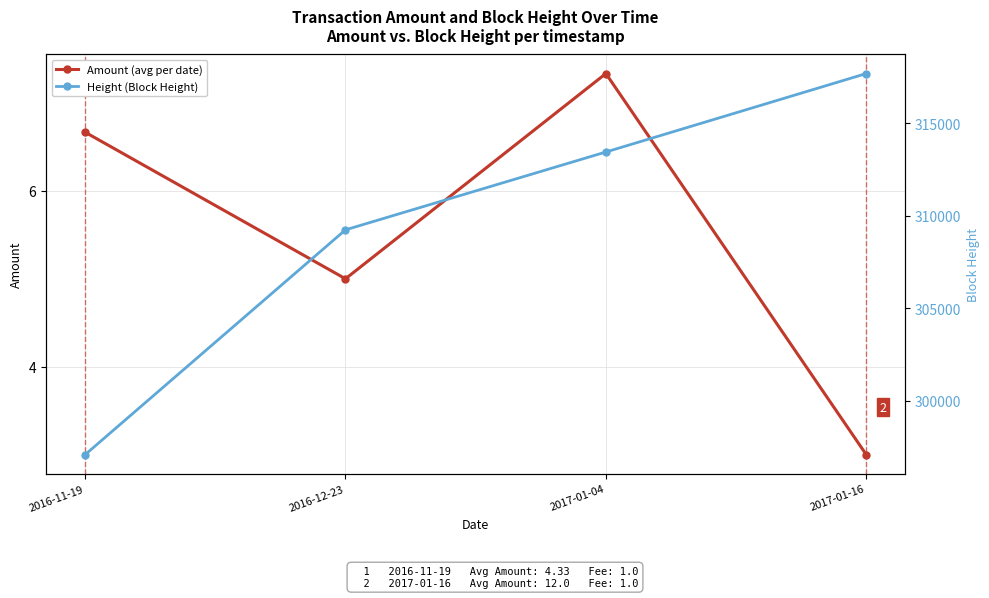

True or false: Height (Block Height) and Amount (avg per date) intersect in this chart.

False